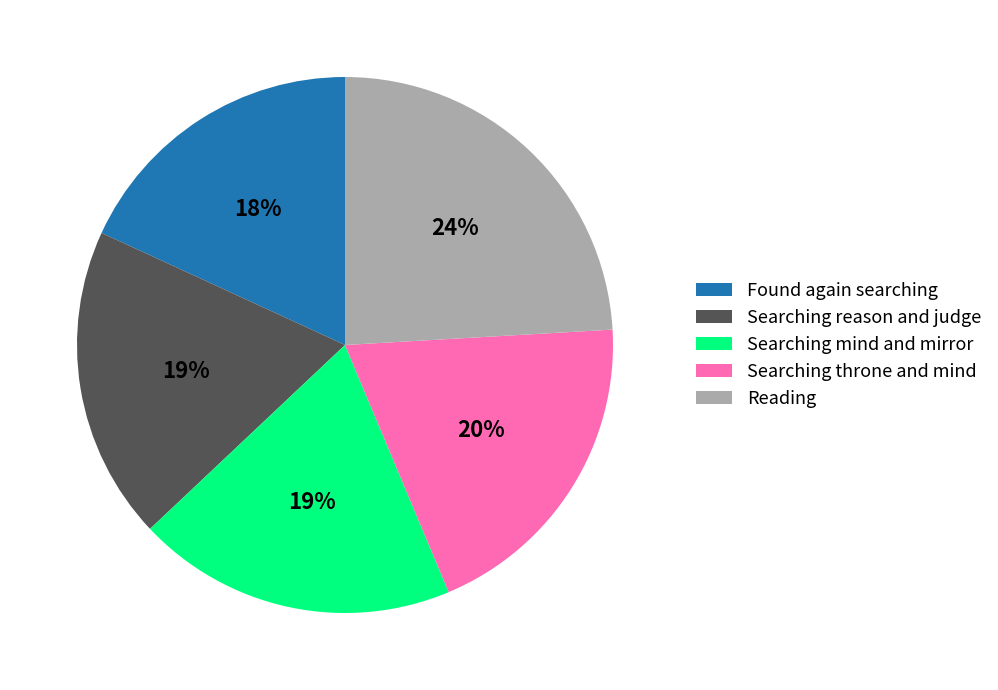

Between Found again searching and Searching mind and mirror, which is larger?

Searching mind and mirror